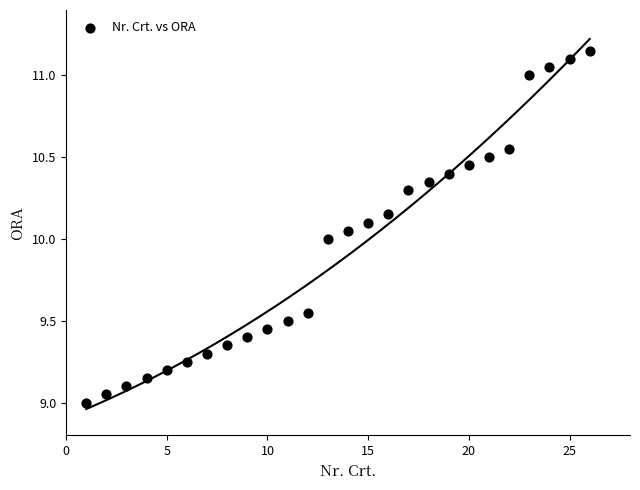

What is the range of X values (max minus min)?

25.0